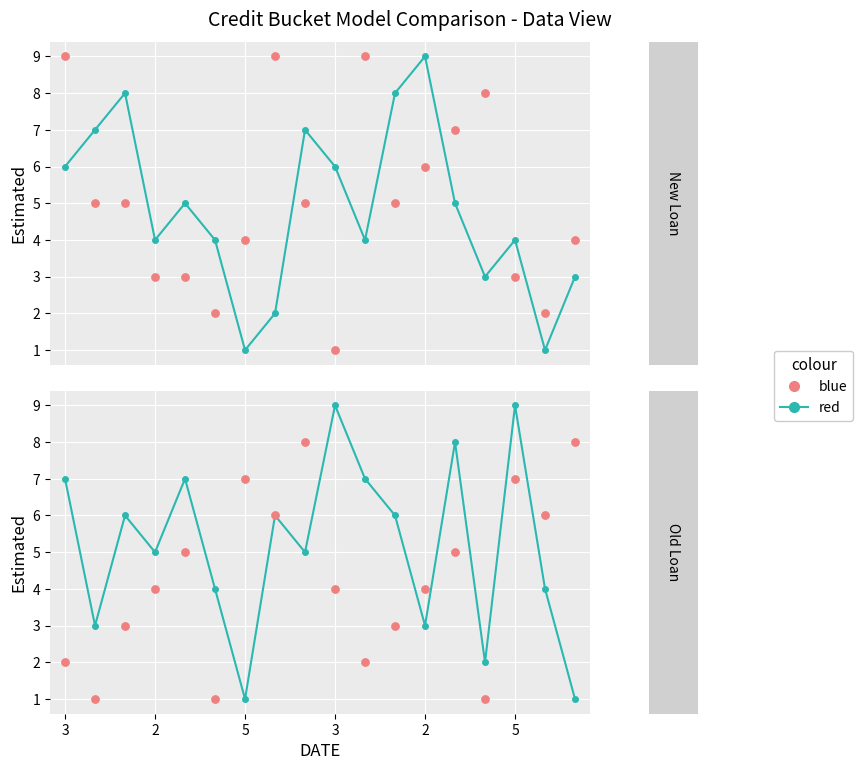

Which series has the widest spread of Y values?

red